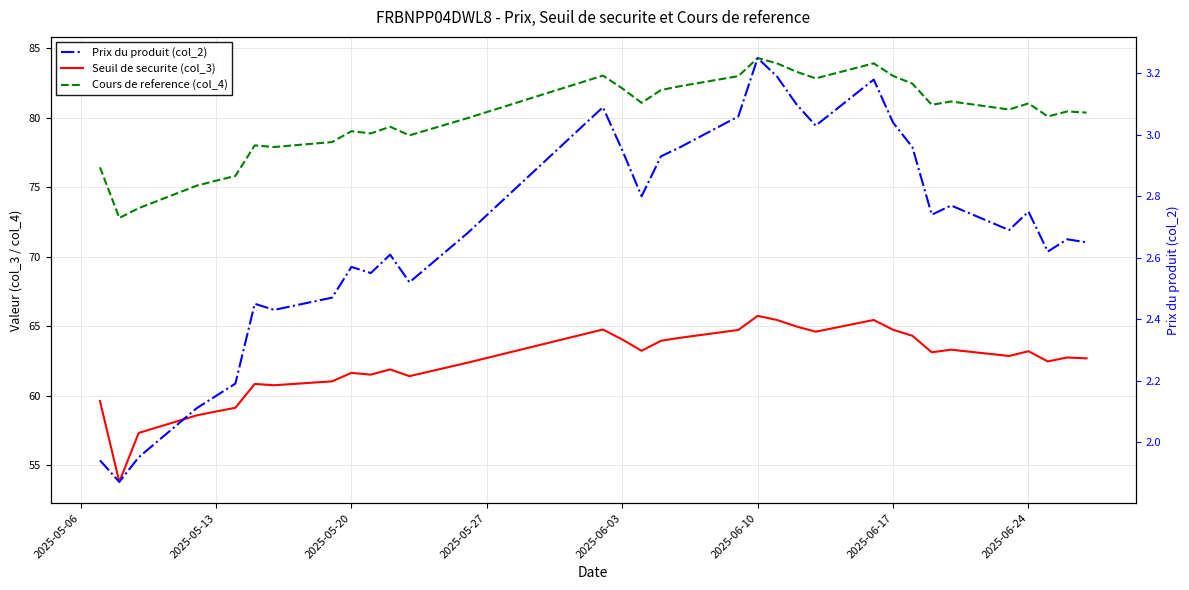

The Seuil de securite (col_3) series shows 36.0 at 22. True or false?

False